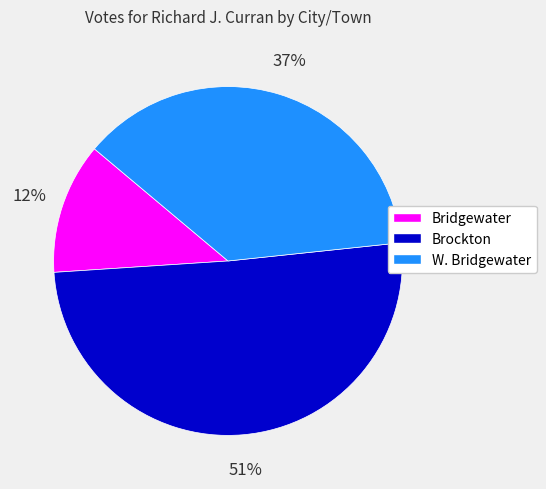

Which category accounts for the majority?

Brockton